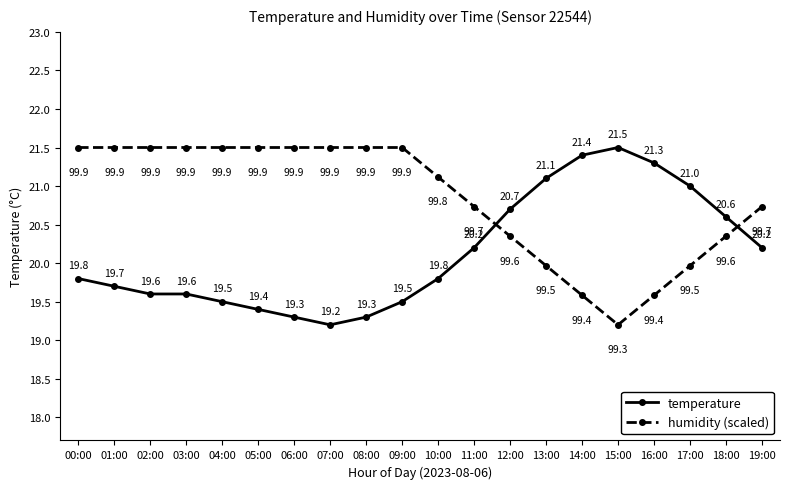

The humidity (scaled) series shows 8.1 at 12:00. True or false?

False